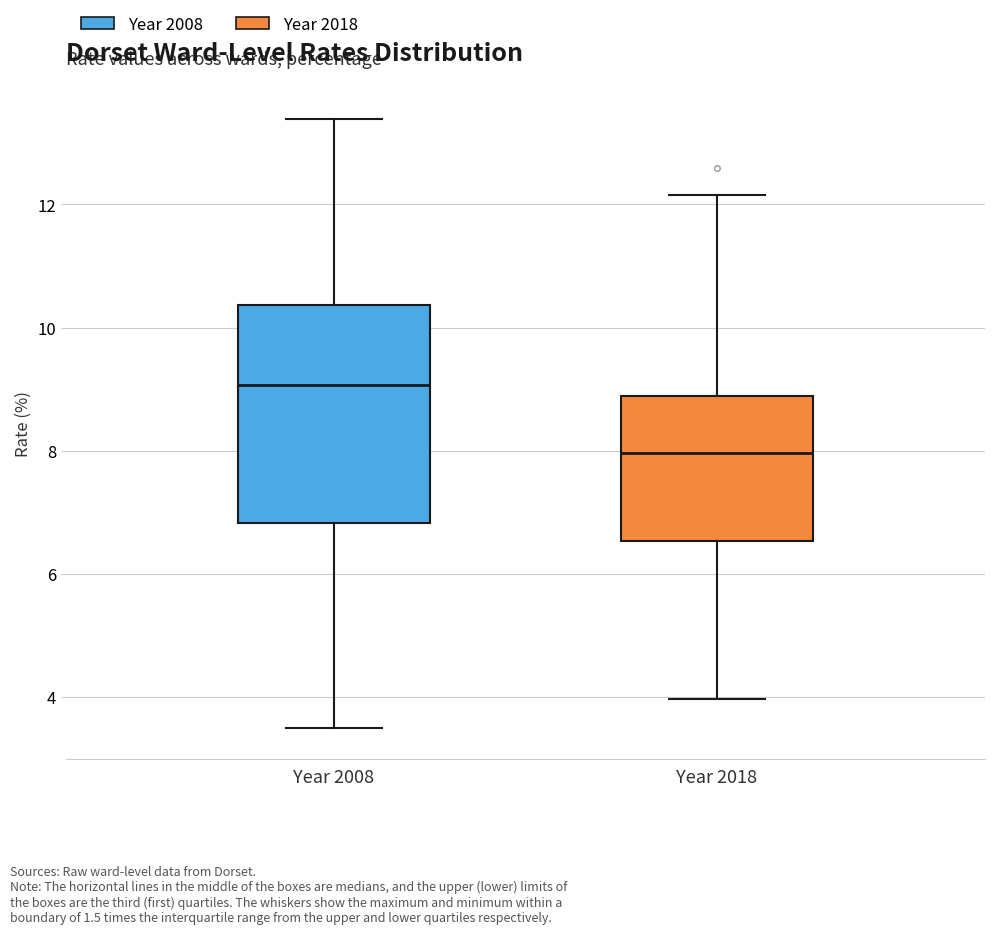

Where is the lower edge of the box for Year 2018 on the y-axis? The values are not printed on the chart, so give them approximately, as read against the axis.

6.6